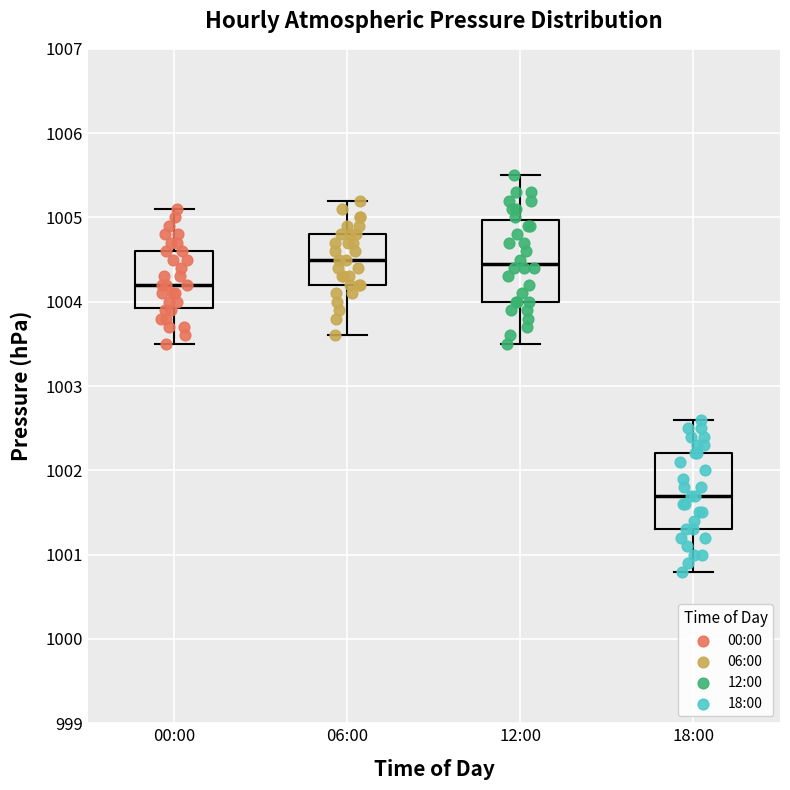

Reading left to right, transcribe this box plot: for each box, give where its median line is, the range the box spans, and where its two whiskers end, as read against the y-axis. The values are not printed on the chart, so give them approximately, as read against the axis.

00:00: median 1004.2, box 1003.9 to 1004.6, whiskers 1003.5 to 1005.1
06:00: median 1004.5, box 1004.2 to 1004.8, whiskers 1003.6 to 1005.2
12:00: median 1004.5, box 1004.0 to 1005.0, whiskers 1003.5 to 1005.5
18:00: median 1001.7, box 1001.3 to 1002.2, whiskers 1000.8 to 1002.6